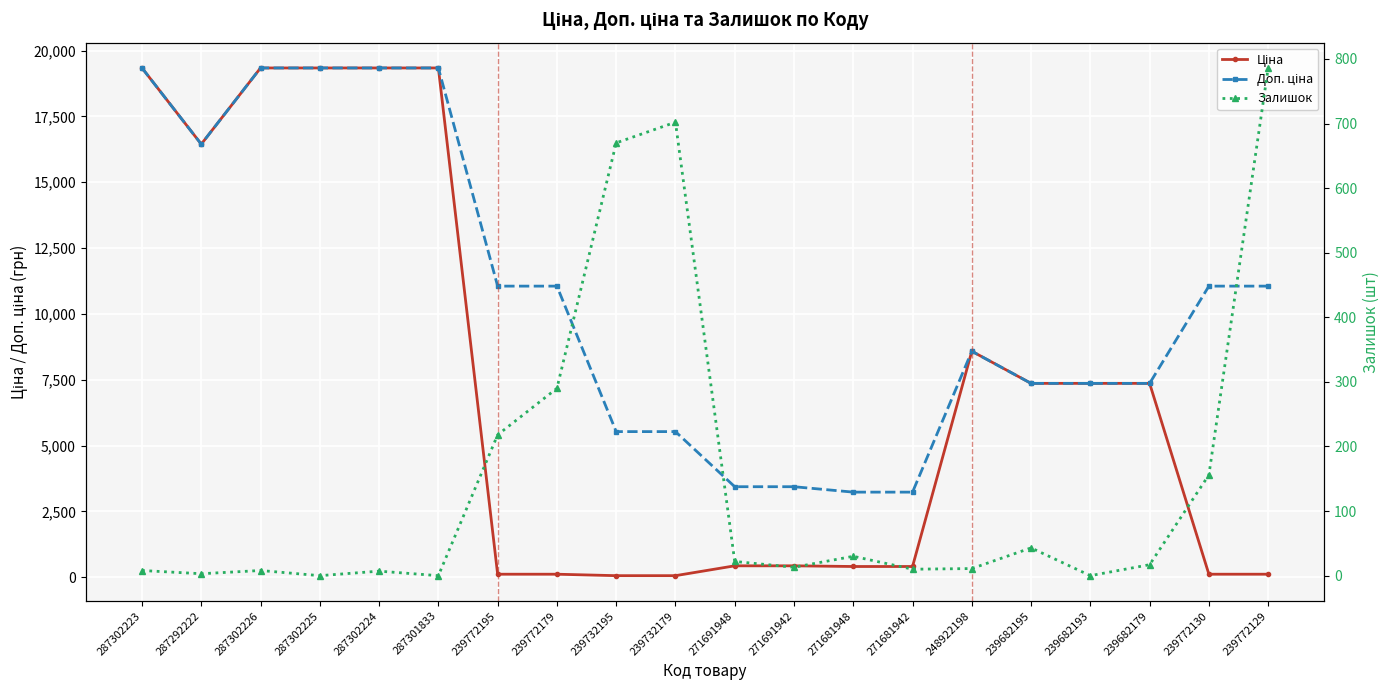

Does the chart display data point markers on the line(s)?

Yes